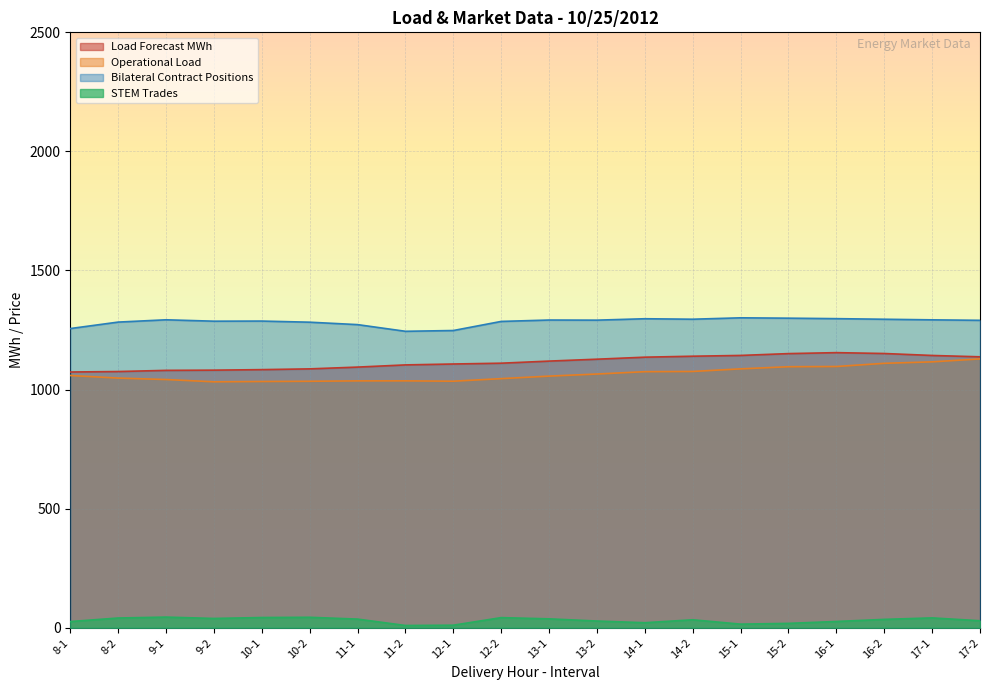

What is the value of the Load Forecast MWh point at the 16th from the left?

1151.1